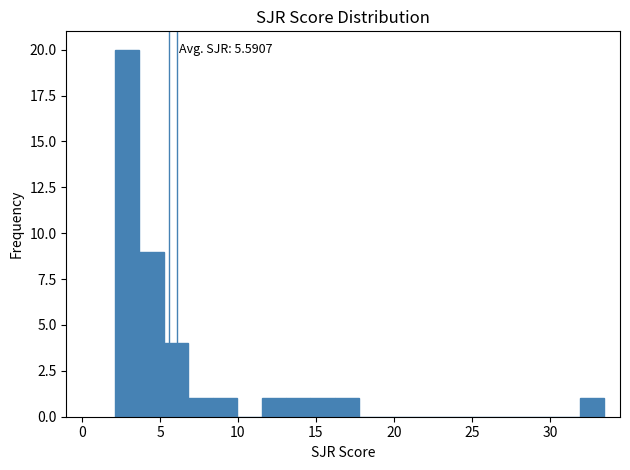

Around what value on the x-axis is the tallest bar? Give the approximate position of its centre, as read against the axis.

3.0